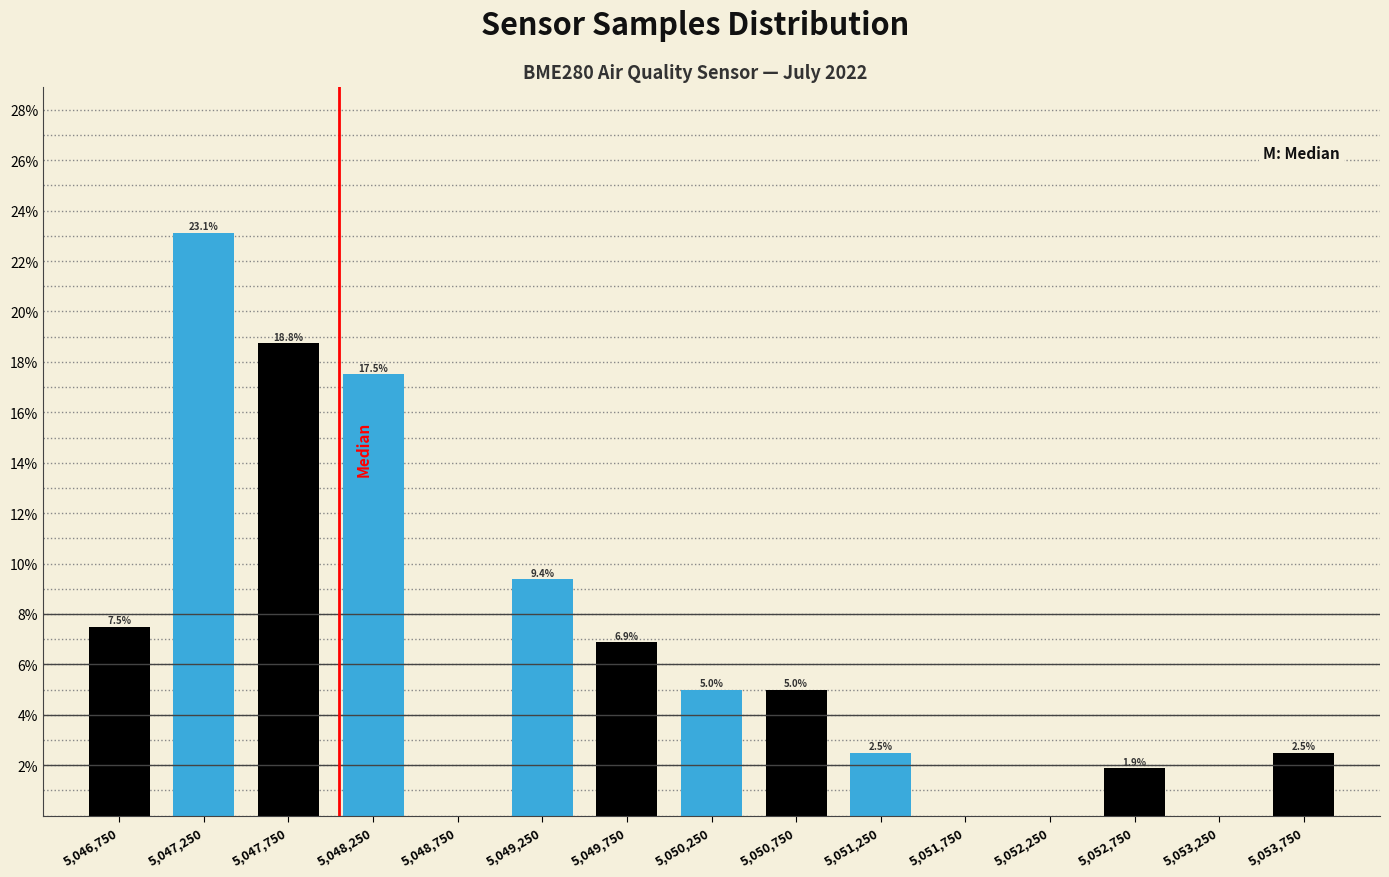

Over which range of the x-axis is the bar tallest?

5047000 to 5047500